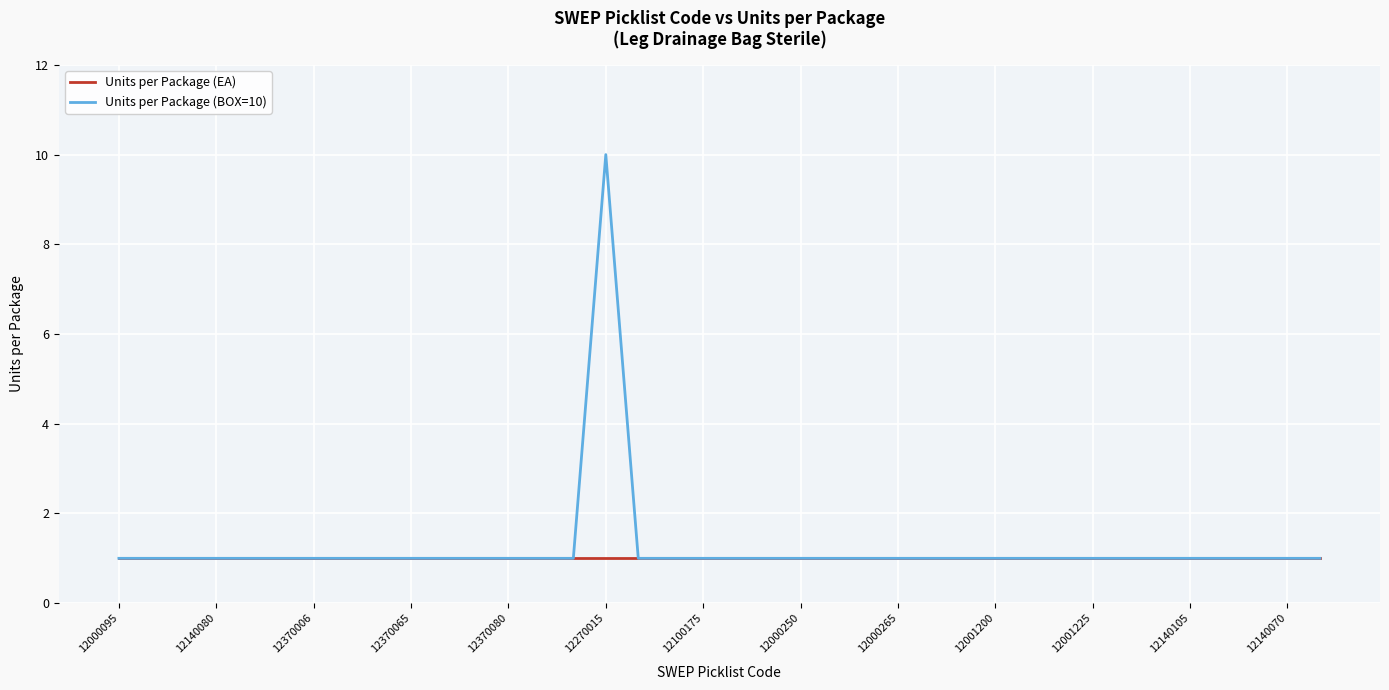

Which series has the largest total across all categories?

Units per Package (BOX=10)